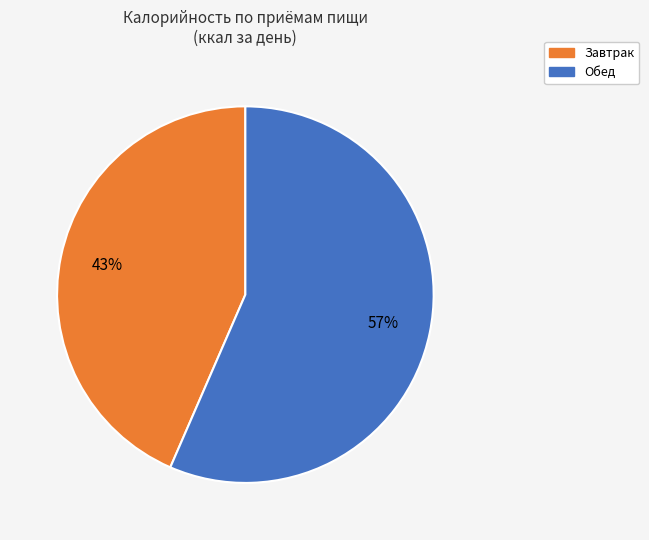

How many segments does this pie chart have?

2